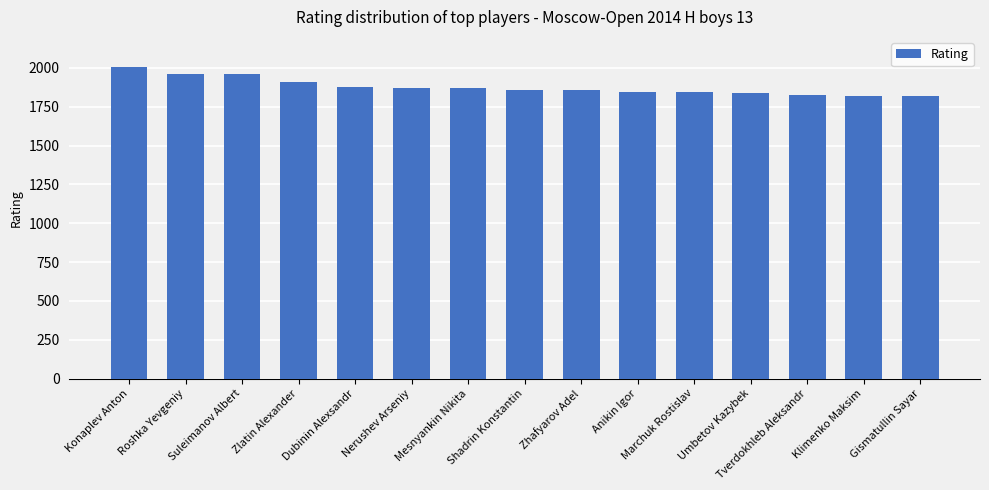

What is the greatest value displayed?

2008